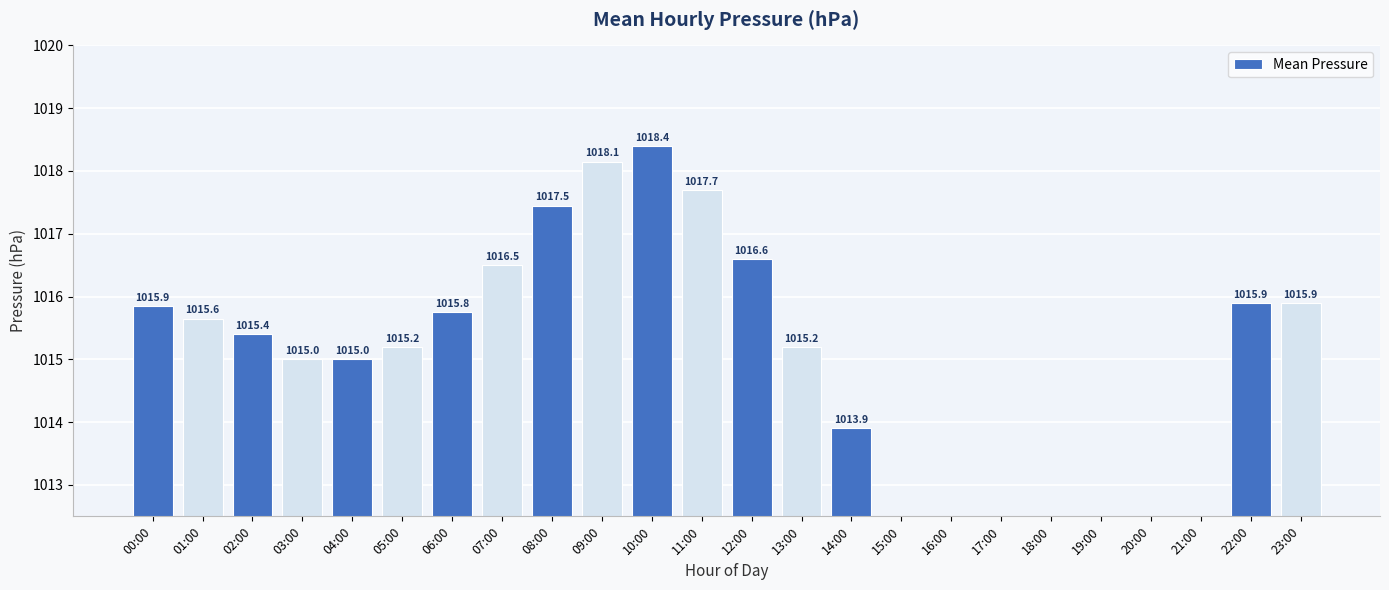

At which label is the value closest to 509?

14:00